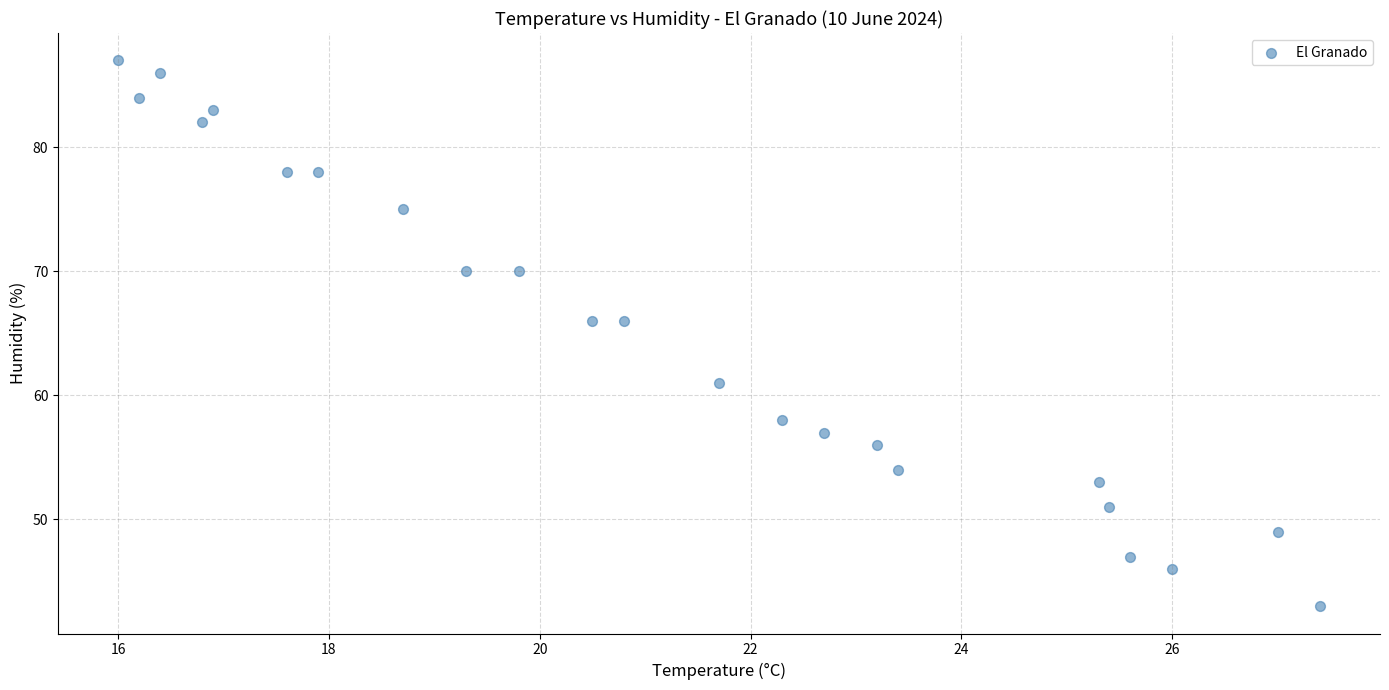

What is the range of Y values (max minus min)?

44